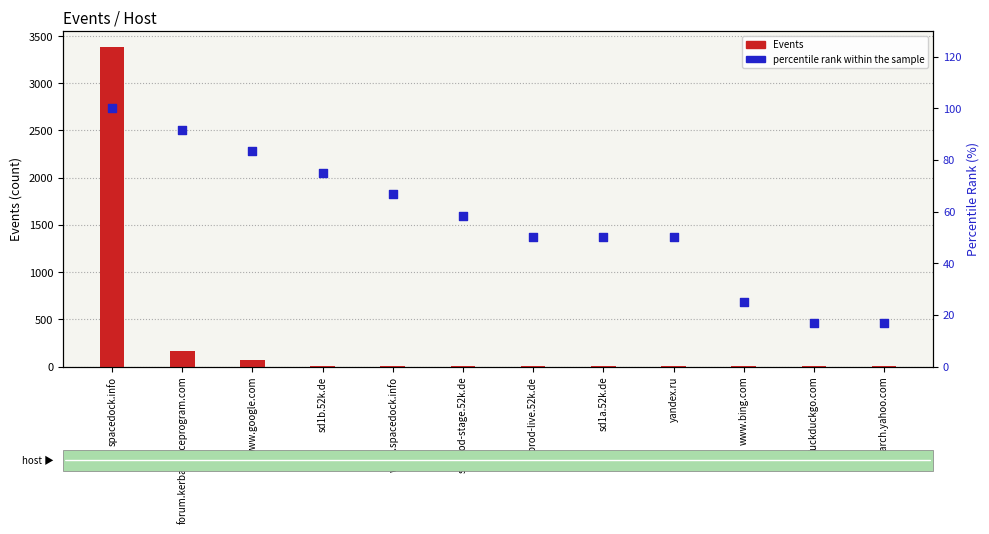

What is the total value across all series at forum.kerbalspaceprogram.com?

259.7